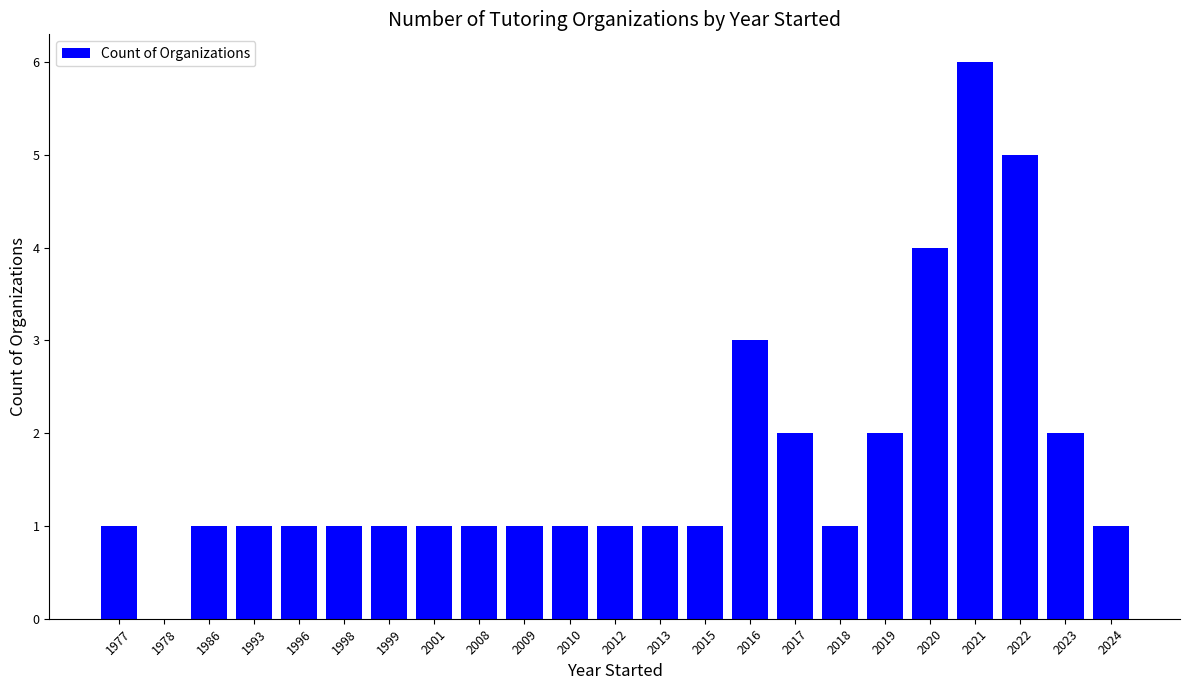

True or false: the data shows 0 at 1996.

False